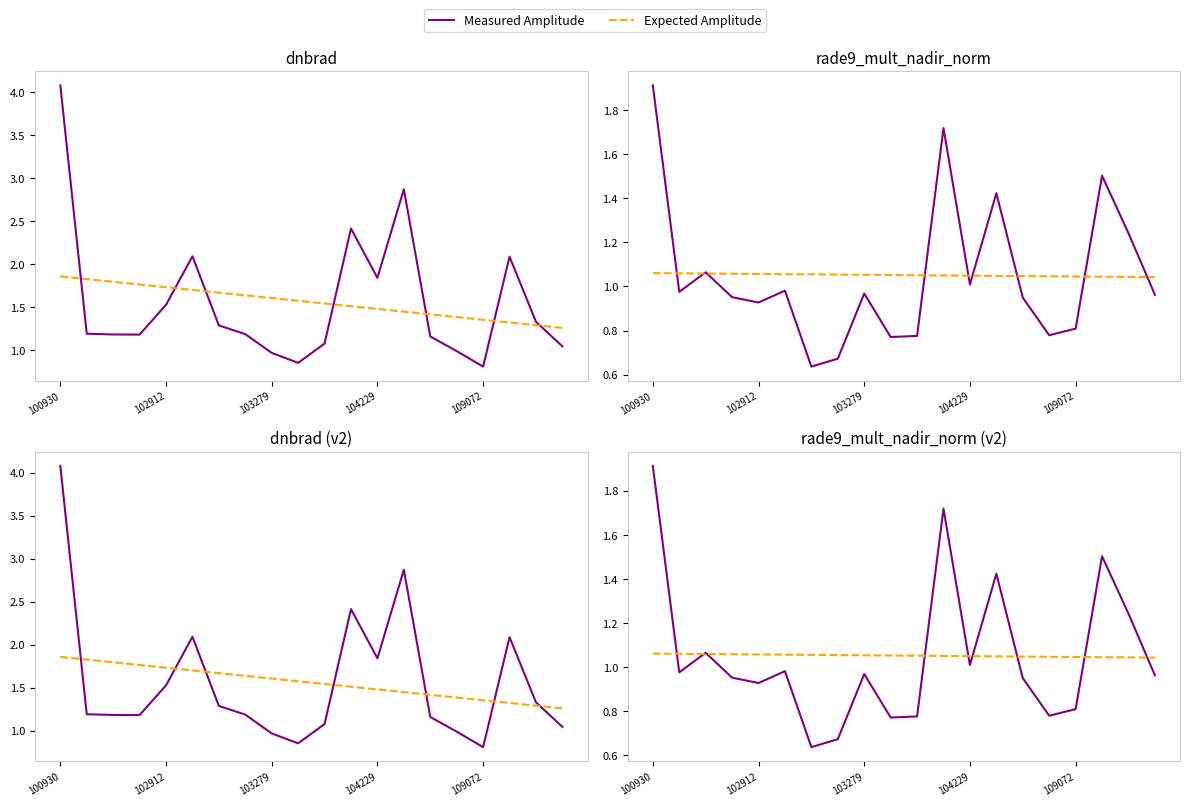

What are all the series names shown in the legend?

Measured Amplitude, Expected Amplitude